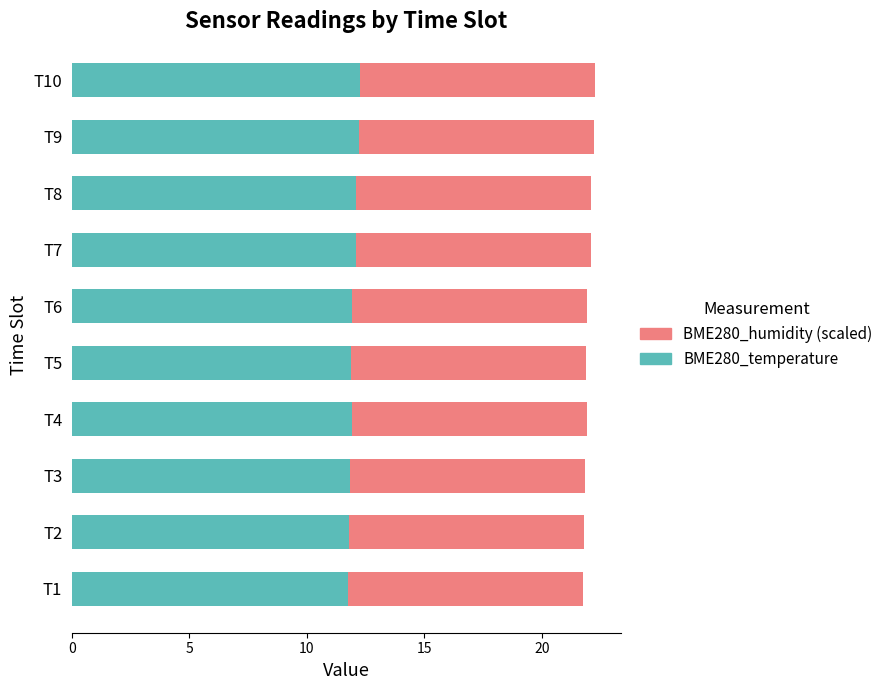

True or false: BME280_temperature has a value of 12.3 at T10.

True